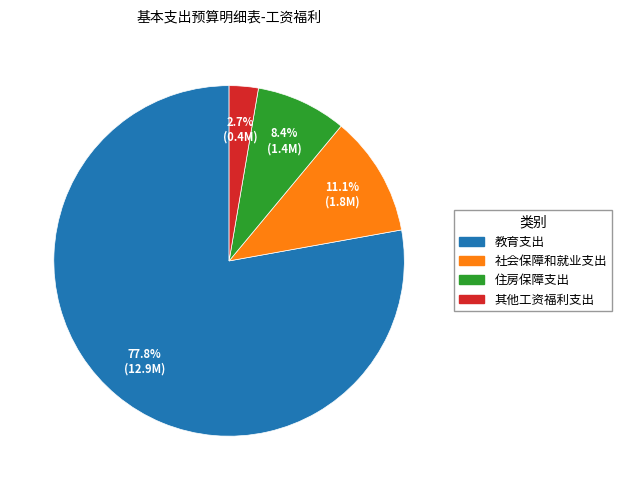

How many slices are in this pie chart?

4